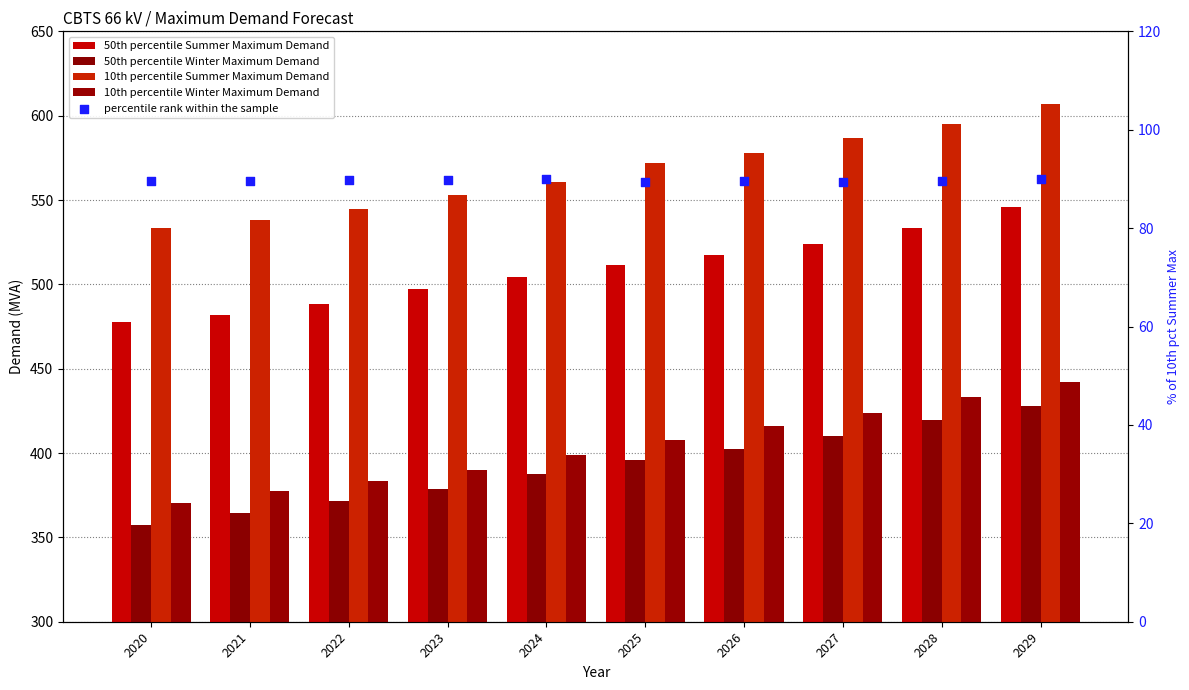

Which series contains the highest Y value?

10th percentile Summer Maximum Demand